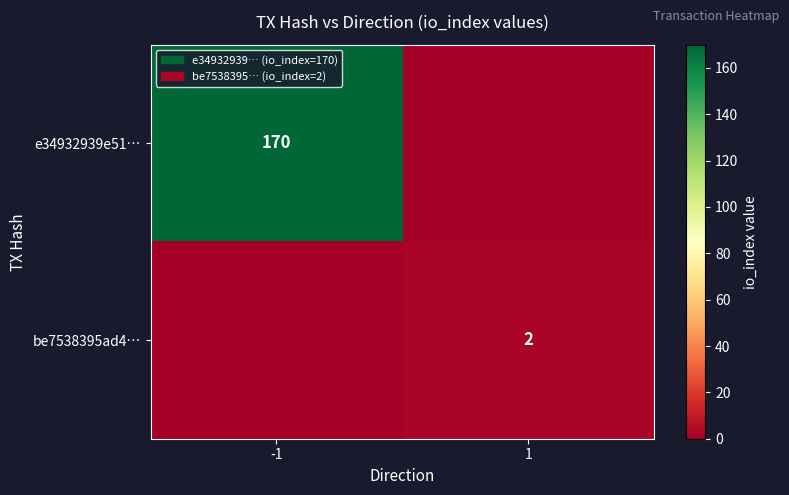

The value of be7538395ad4… at 1 is 1. True or false?

False